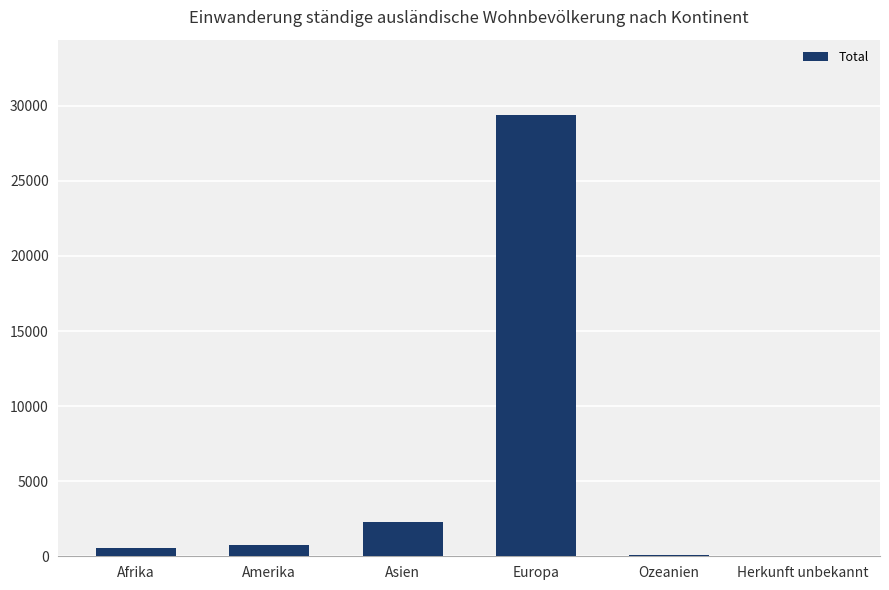

The chart shows a value of 757 at Amerika. True or false?

True